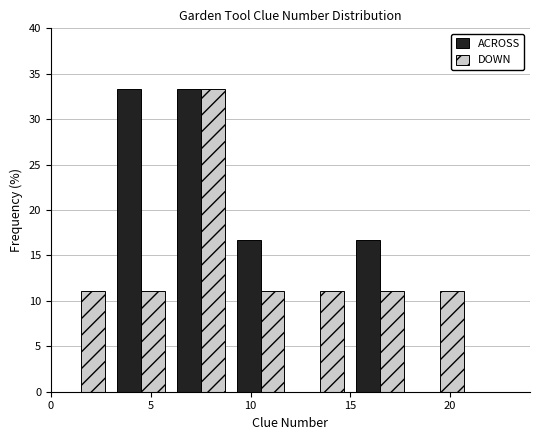

What is the height of the ACROSS bar covering 3 to 6 on the x-axis? The values are not printed on the chart, so give them approximately, as read against the axis.

33.5